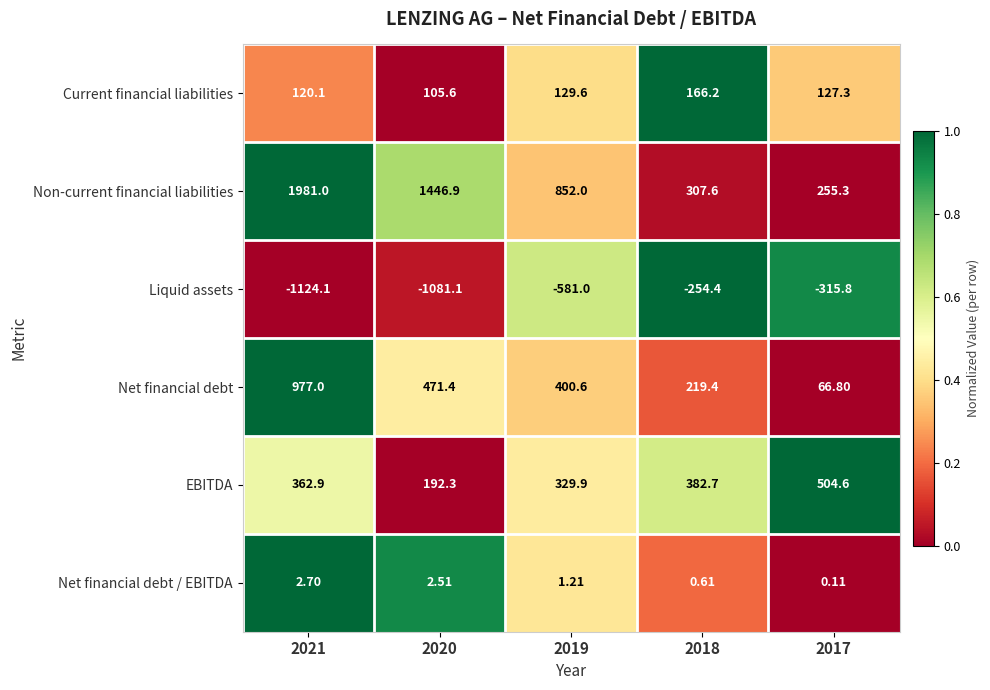

Count the number of data series in this chart.

6